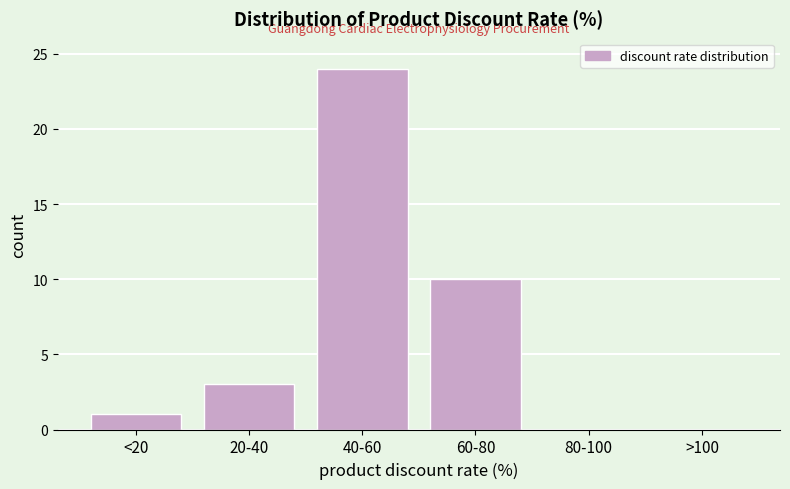

Reading left to right, what are all the values shown in this chart?

<20=1	20-40=3	40-60=24	60-80=10	80-100=0	>100=0